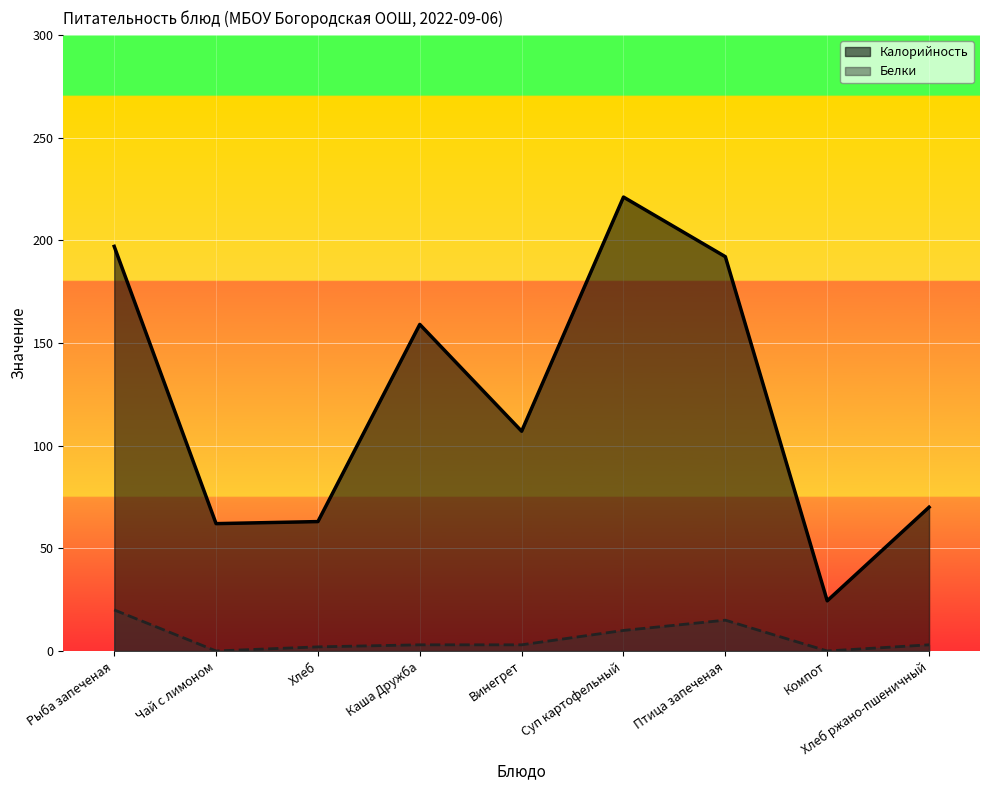

What position from the right is Хлеб?

7